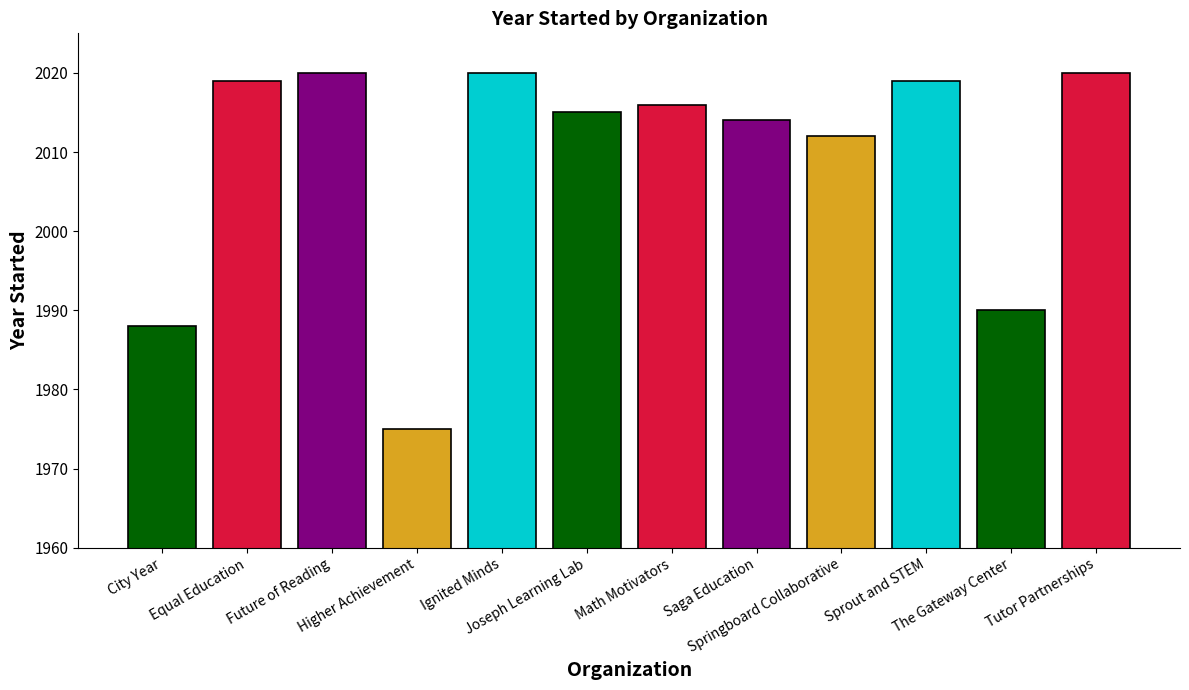

What is the maximum value shown in the chart?

2020